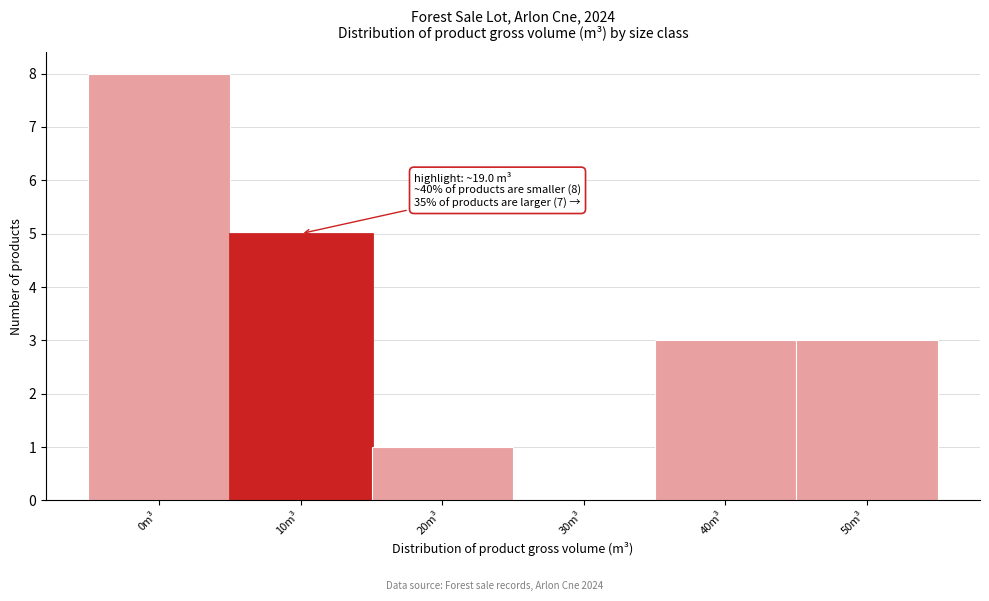

Reading left to right, transcribe all the data shown in this chart.

0m³=8	10m³=5	20m³=1	30m³=0	40m³=3	50m³=3